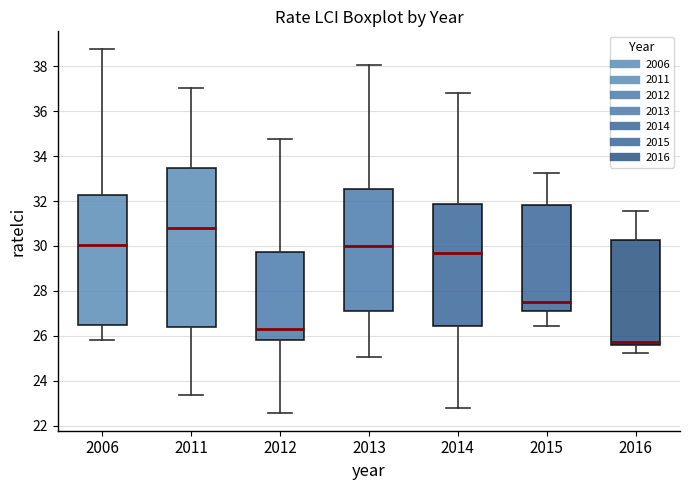

Where does the lower whisker of the box at x = 2015 end on the y-axis? The values are not printed on the chart, so give them approximately, as read against the axis.

26.4